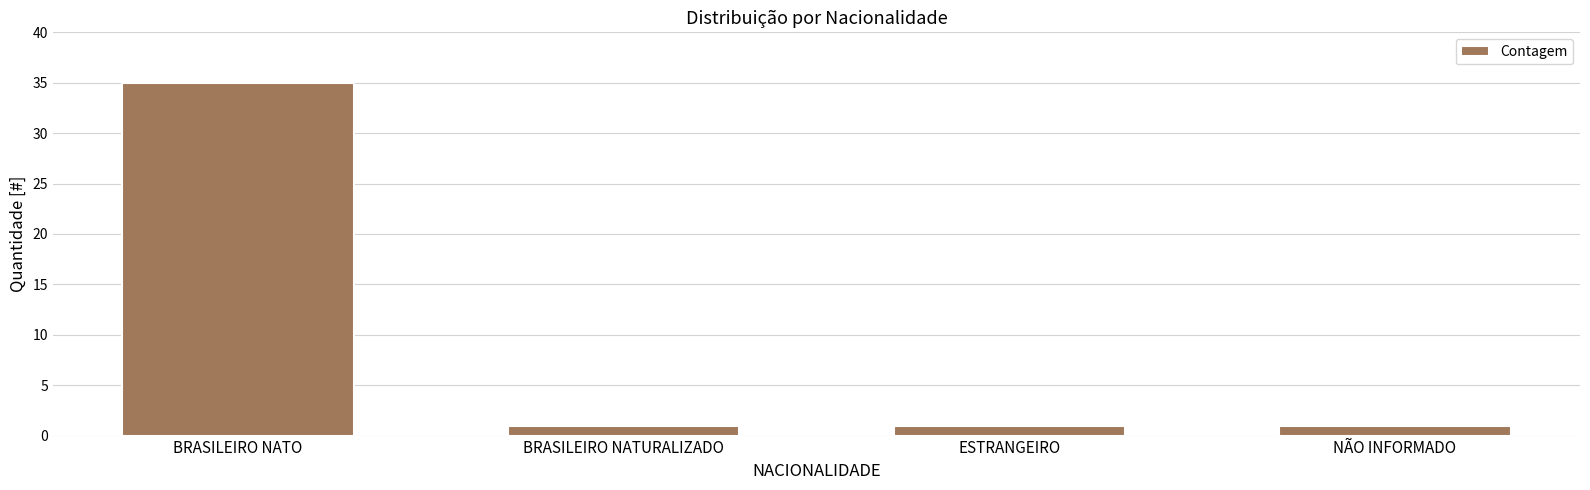

What is the sum of all values?

38